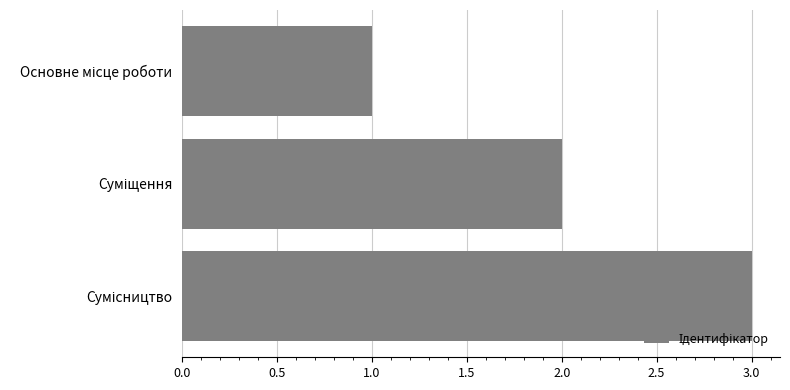

What is the maximum value shown in the chart?

3